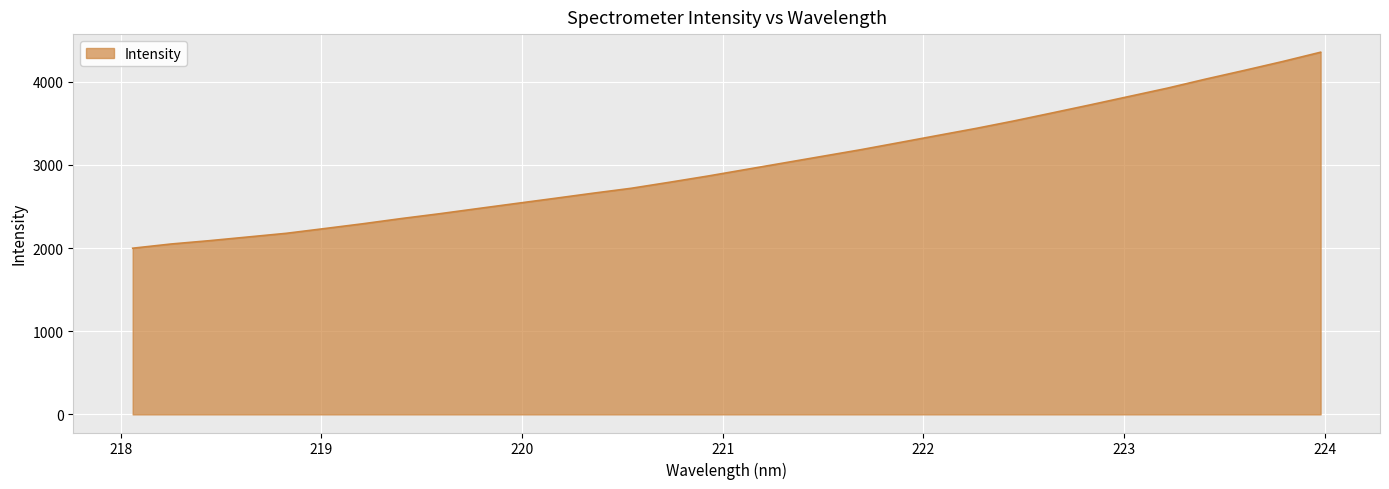

What is the minimum value shown in the chart?

1997.9